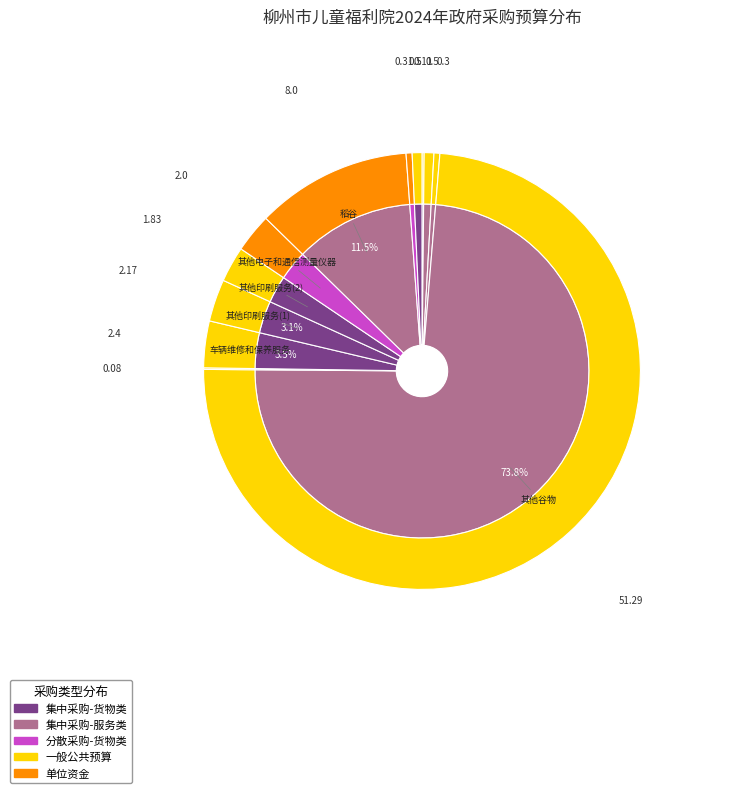

Count the number of slices in the pie.

12